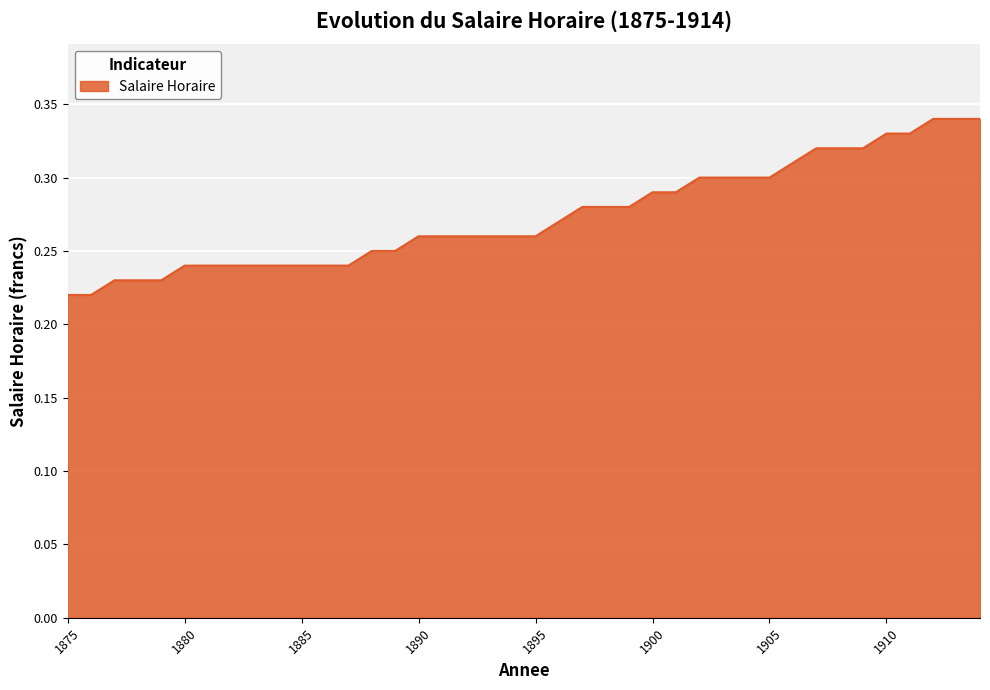

Which label corresponds to the largest value in the chart?

1912